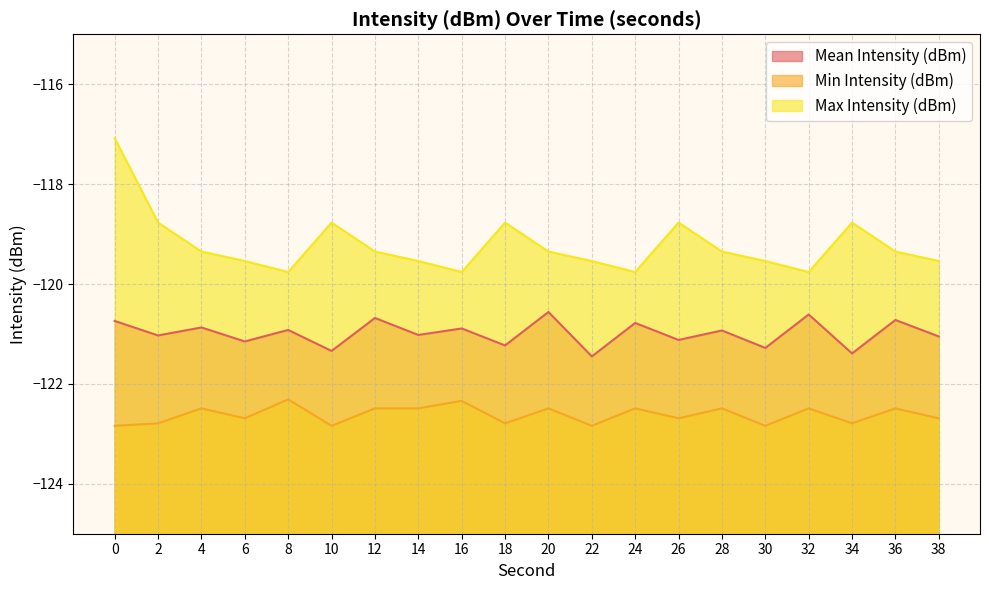

The Mean Intensity (dBm) series shows -121.0 at 38. True or false?

True